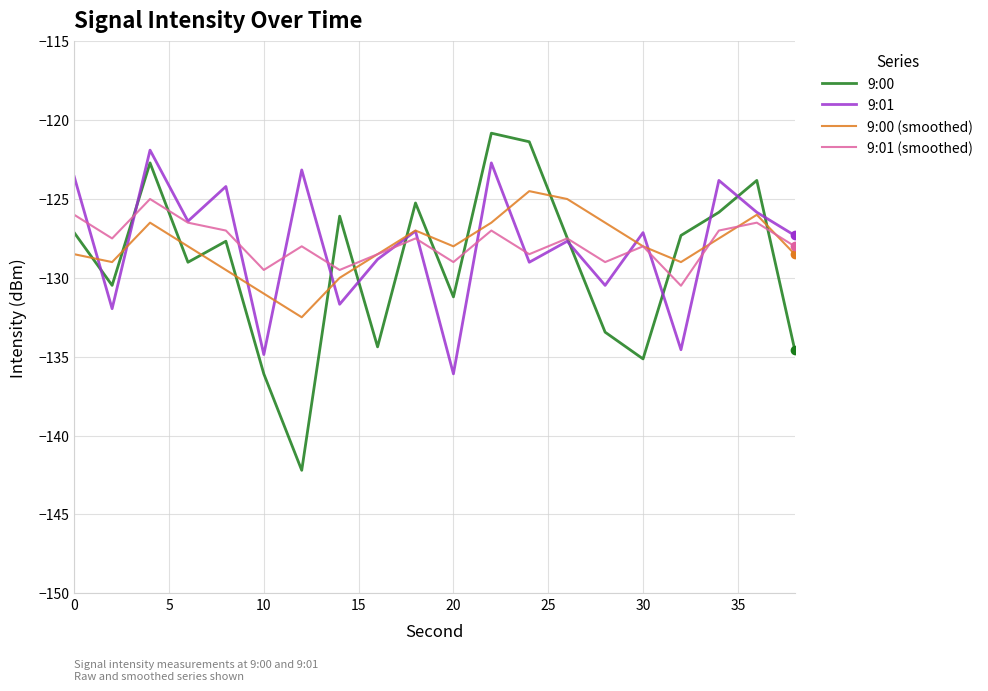

What is the maximum value for 9:01 (smoothed)?

-125.0